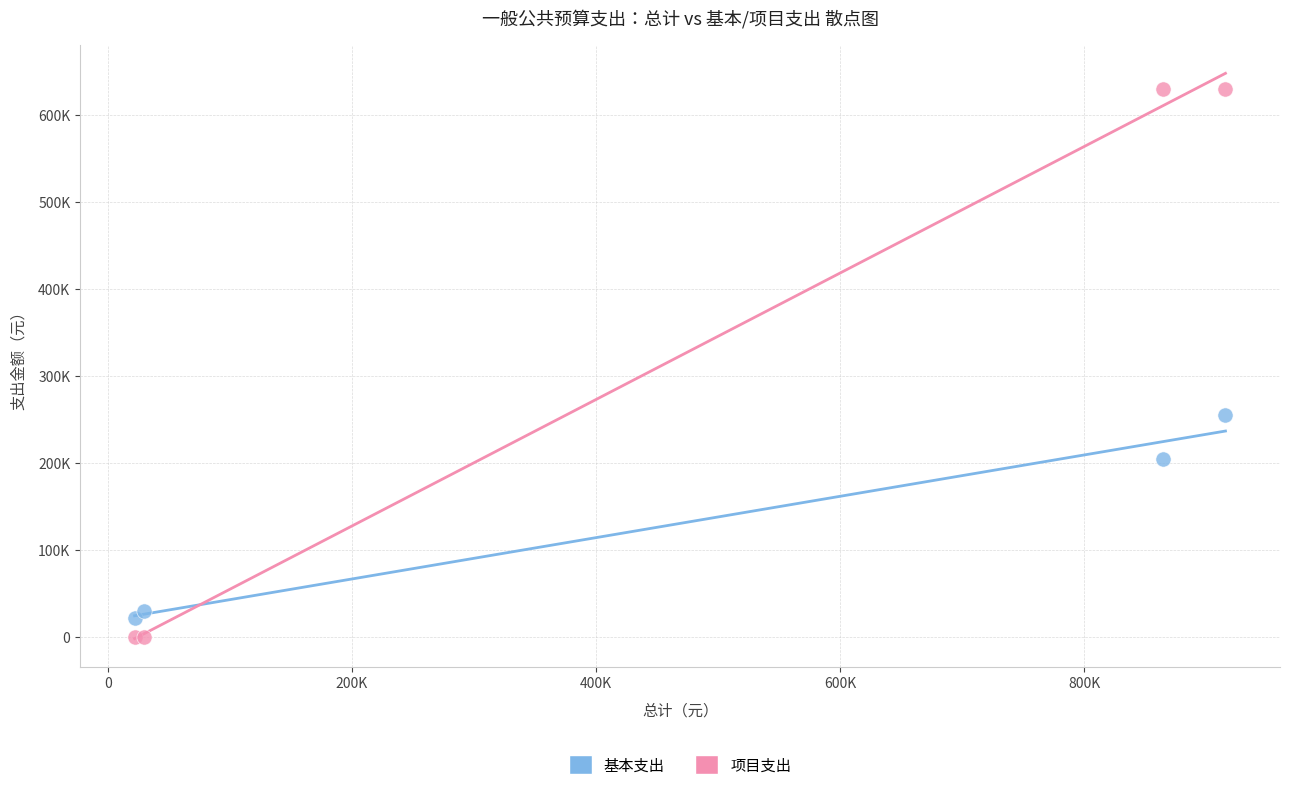

What are all the series names shown in the legend?

基本支出, 项目支出